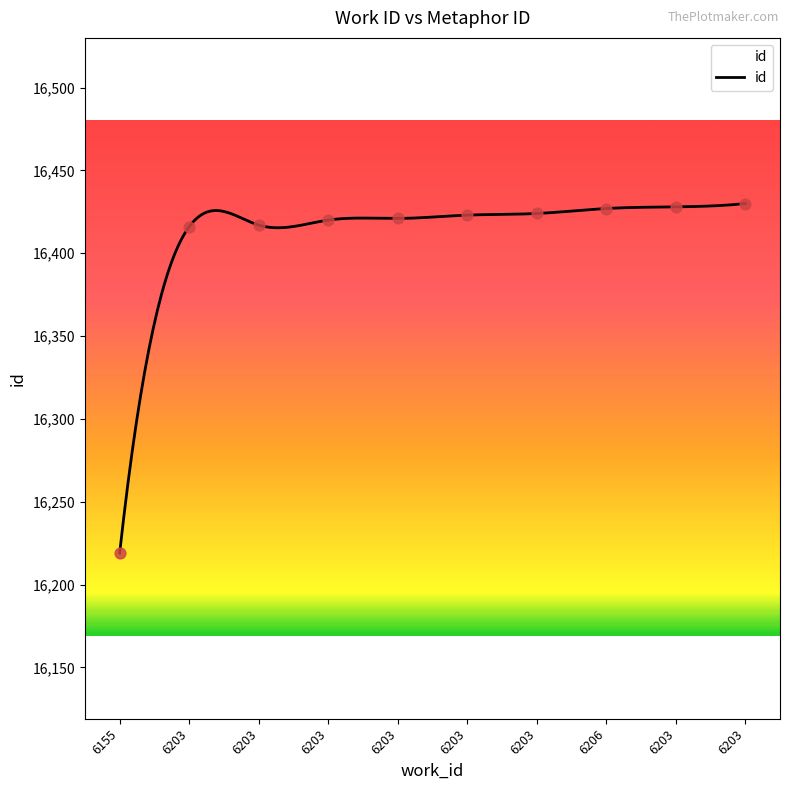

What is the ratio of the value at 6203 to the value at 6203?

1.0